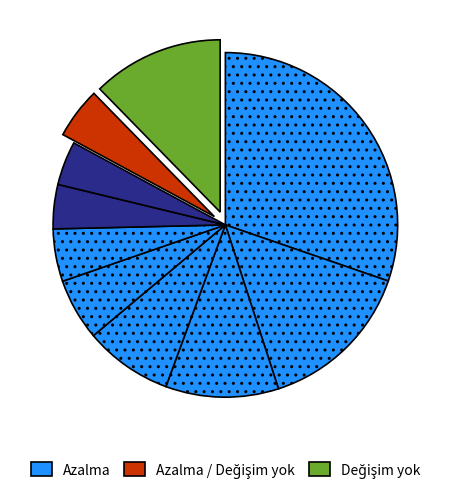

How many slices are in this pie chart?

10